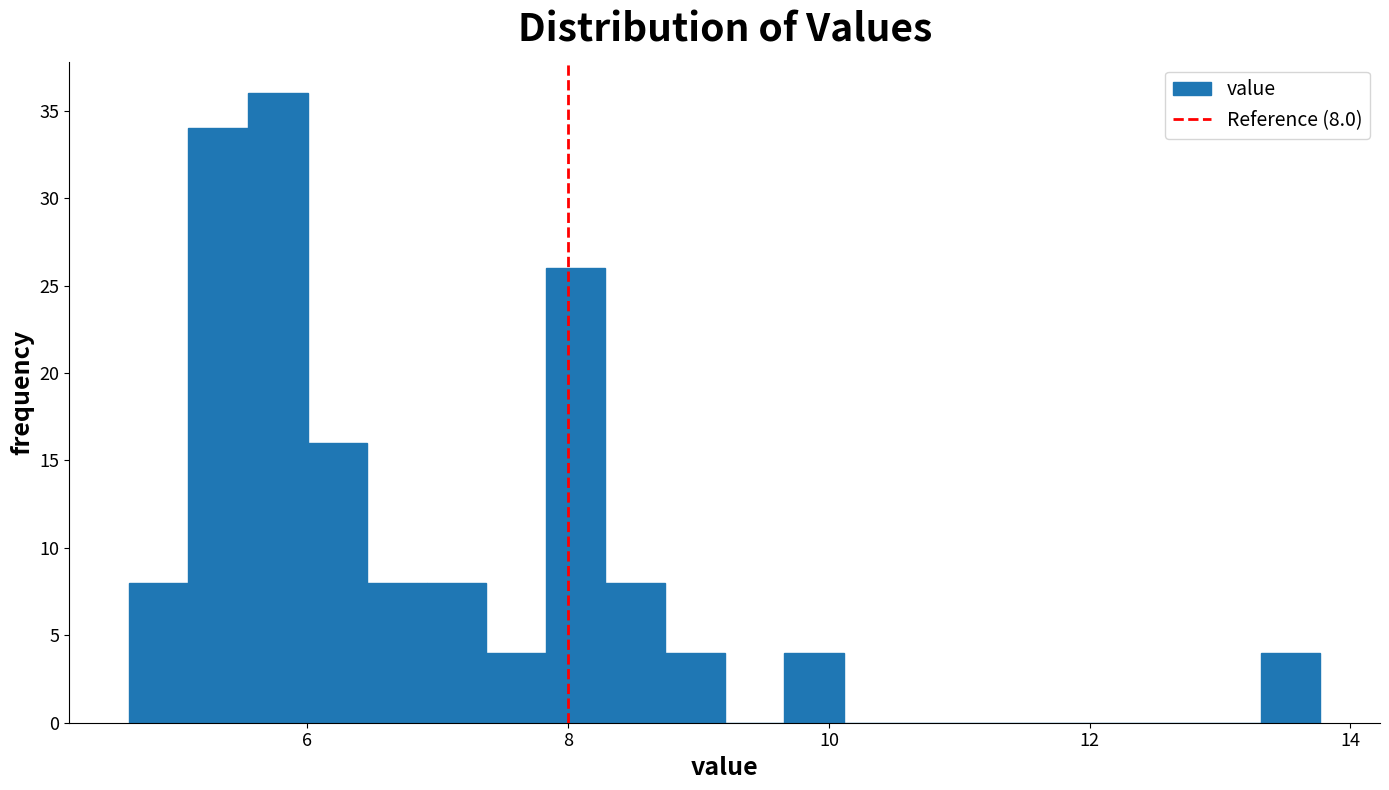

Around what value on the x-axis is the tallest bar? Give the approximate position of its centre, as read against the axis.

5.8